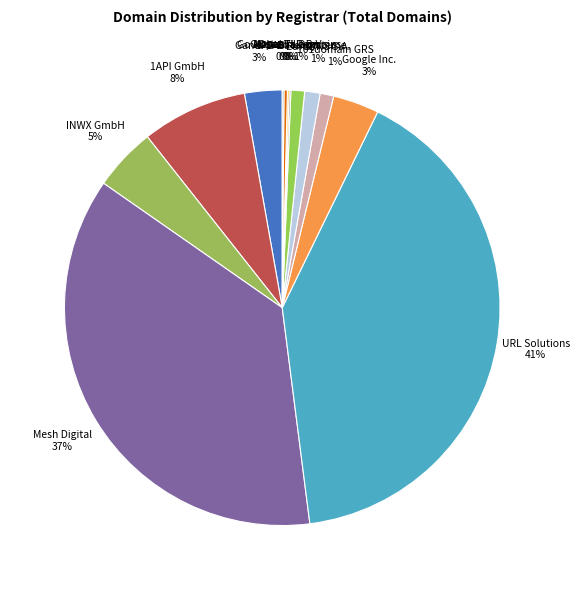

Is it true that INWX GmbH 5% is 13% of the pie?

False